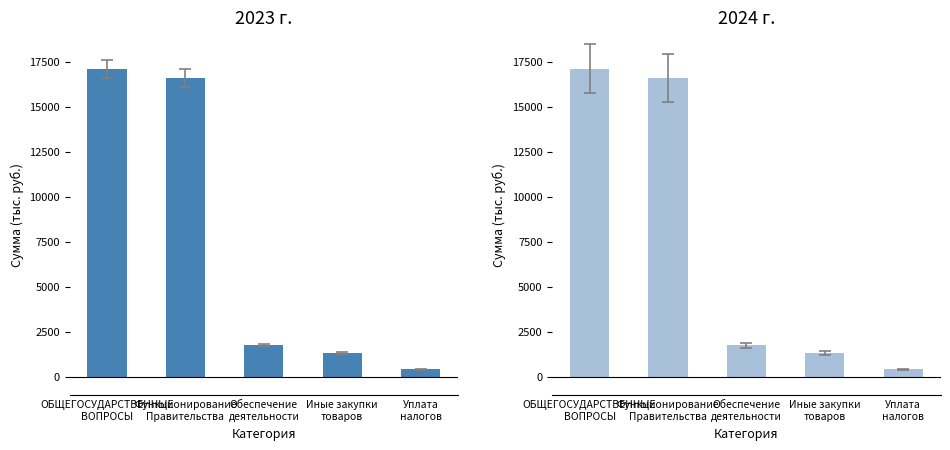

True or false: 2024 has a value of 1618.9 at Обеспечение
деятельности.

True